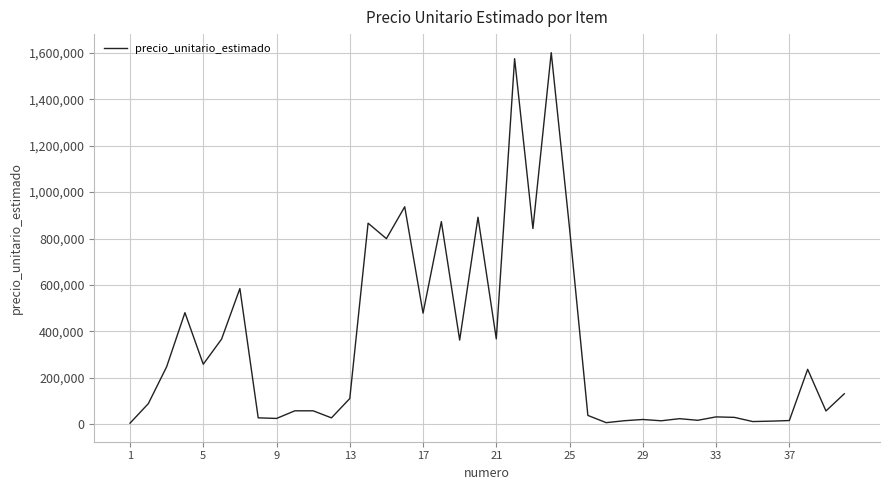

What is the greatest value displayed?

1600272